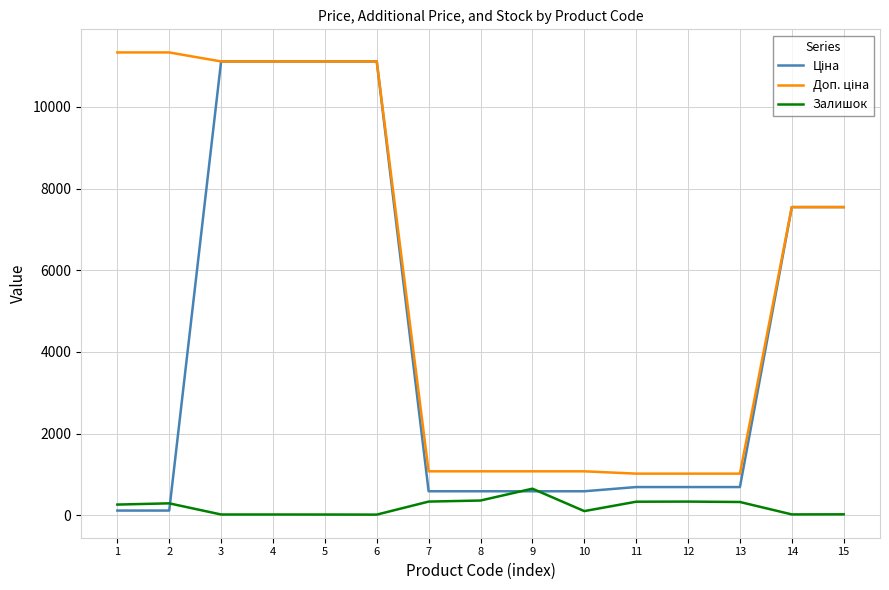

The value of Залишок at 8 is 359.0. True or false?

True